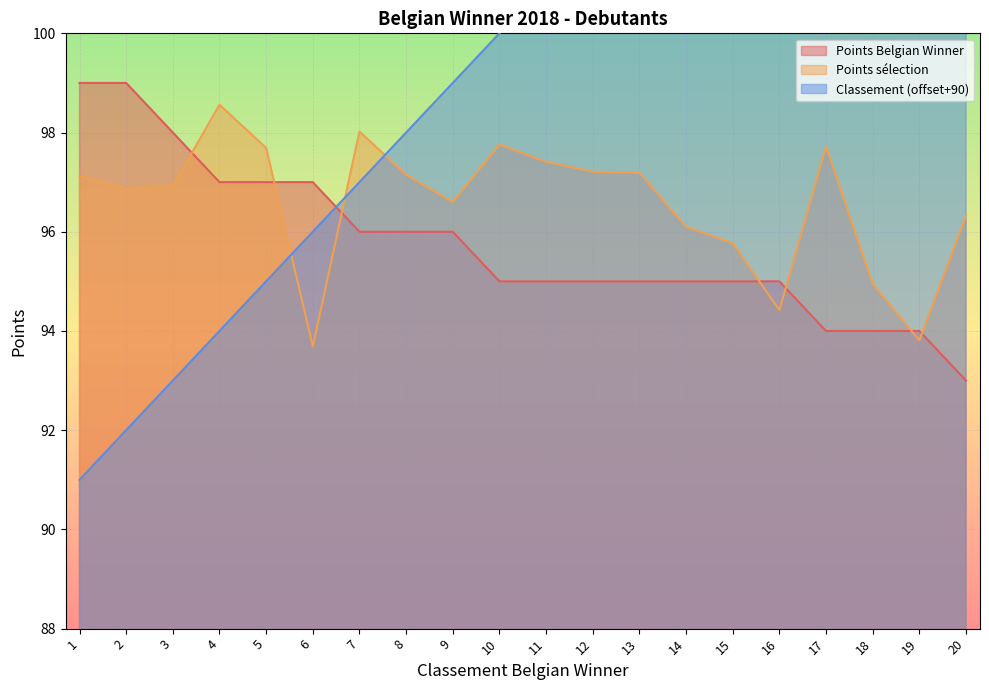

What is the minimum value for Points sélection?

93.7